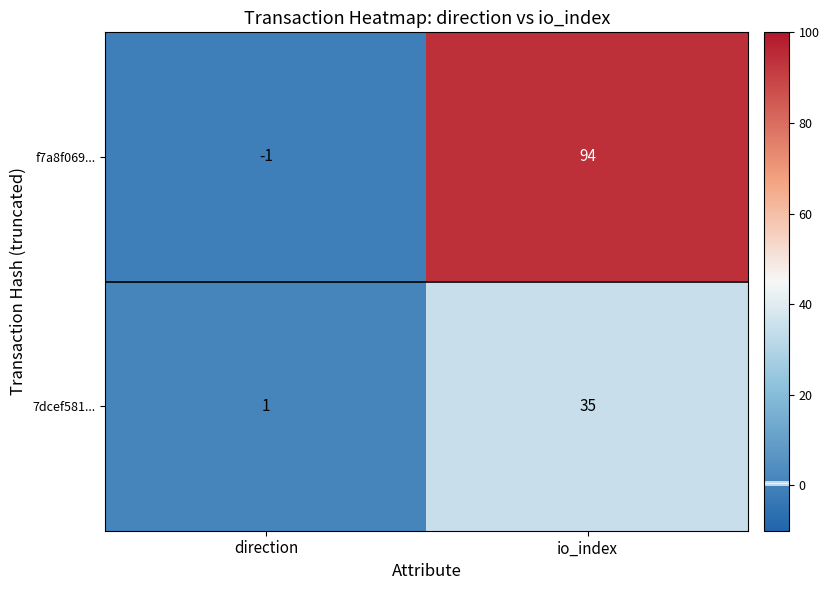

Reading left to right, extract all data points from this chart.

f7a8f069...: direction=-1	io_index=94
7dcef581...: direction=1	io_index=35